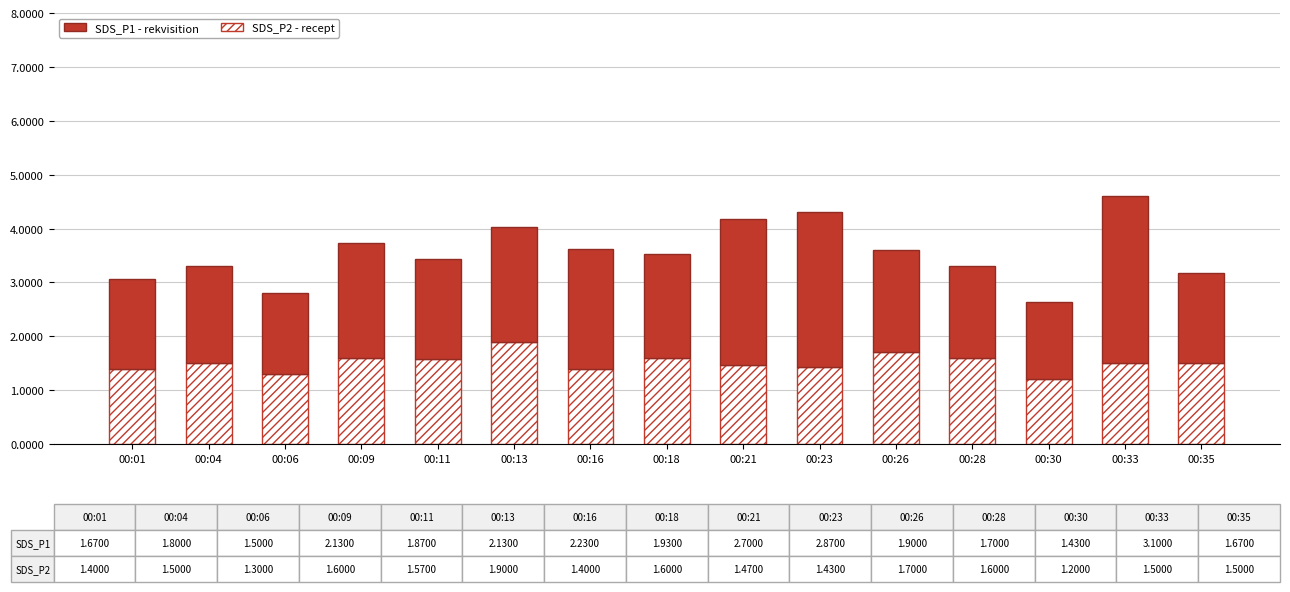

What is the total value across all series at 00:35?

3.2